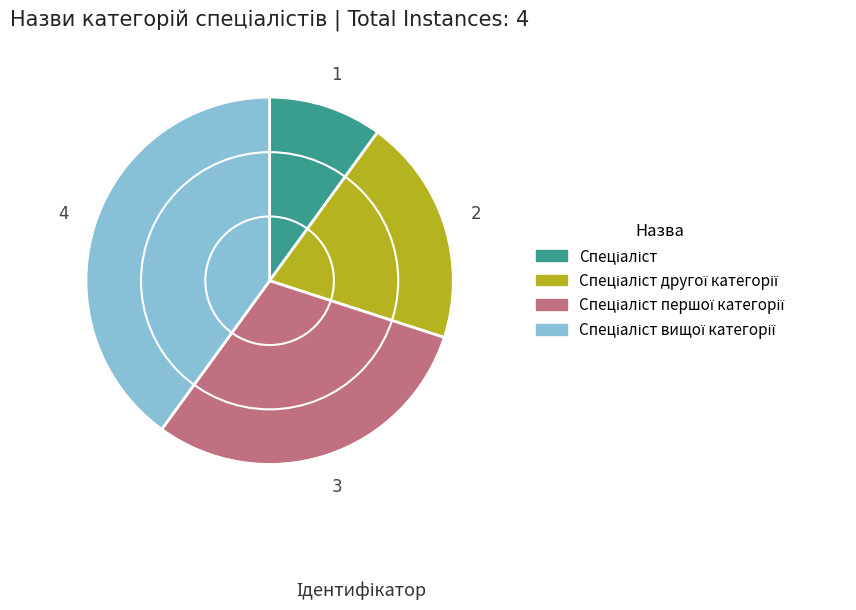

Is there a majority slice in this chart?

No